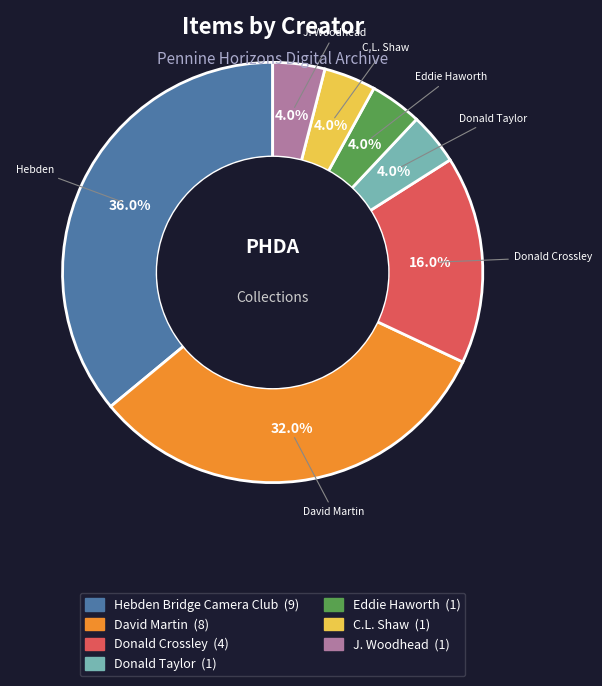

Which category has the biggest portion of the pie?

Hebden Bridge Camera Club